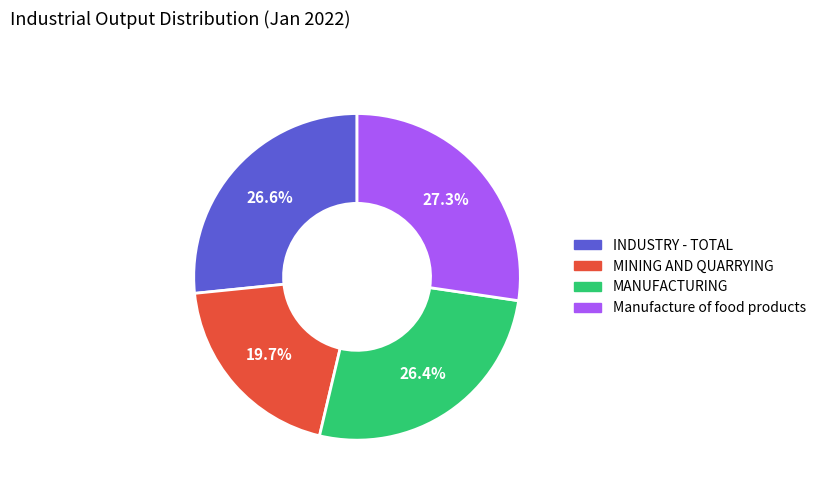

What portion of the pie excludes MINING AND QUARRYING?

80.3%